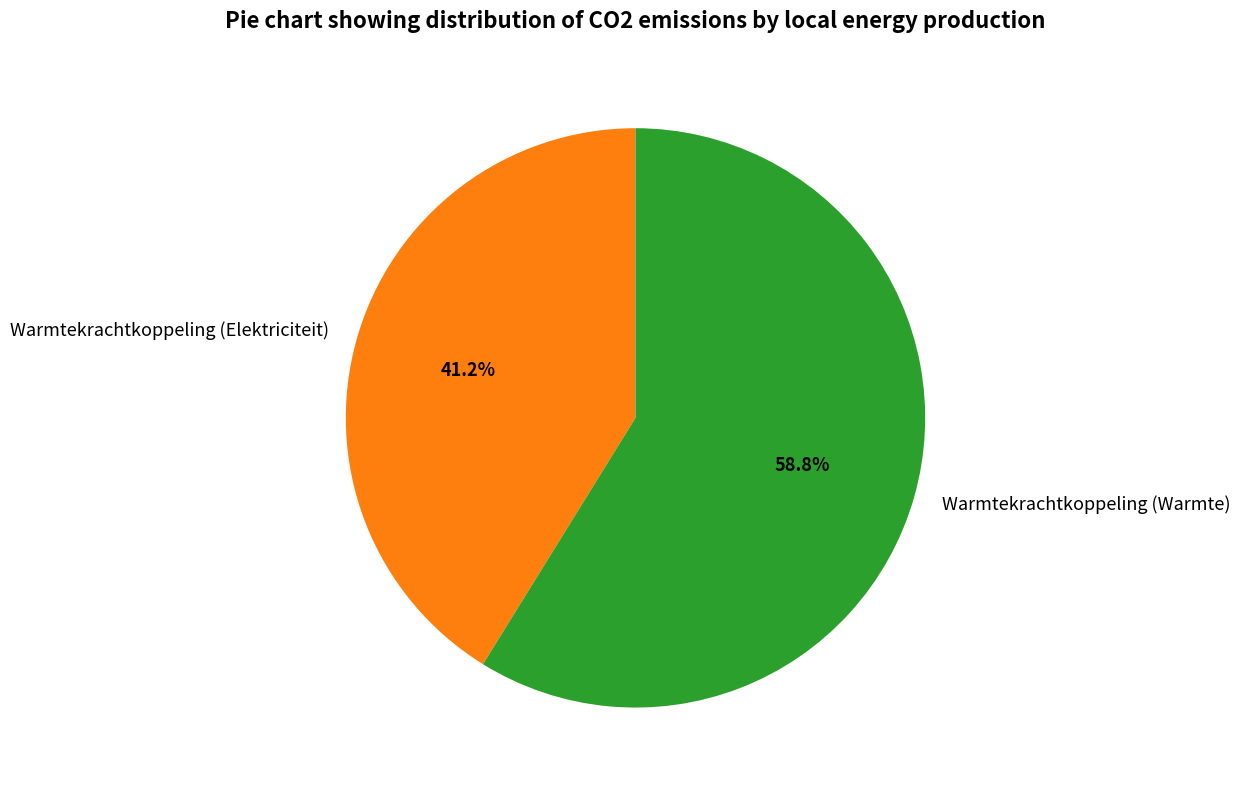

What percentage is the Warmtekrachtkoppeling (Elektriciteit) slice, to the nearest percent?

41%